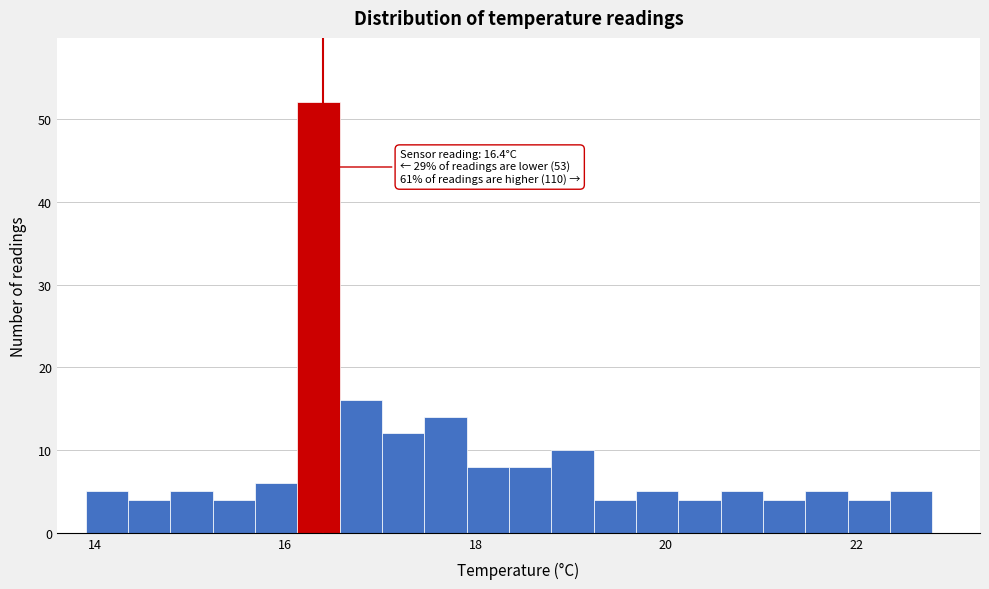

Around what value on the x-axis is the tallest bar? Give the approximate position of its centre, as read against the axis.

16.4